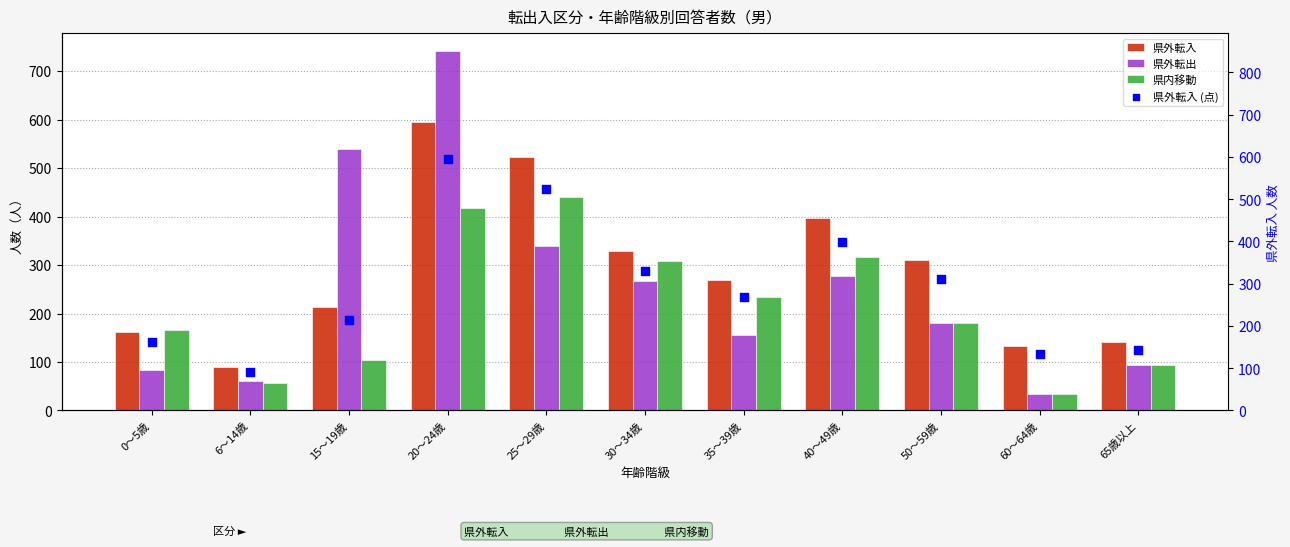

Which series reaches the maximum Y coordinate?

県外転出